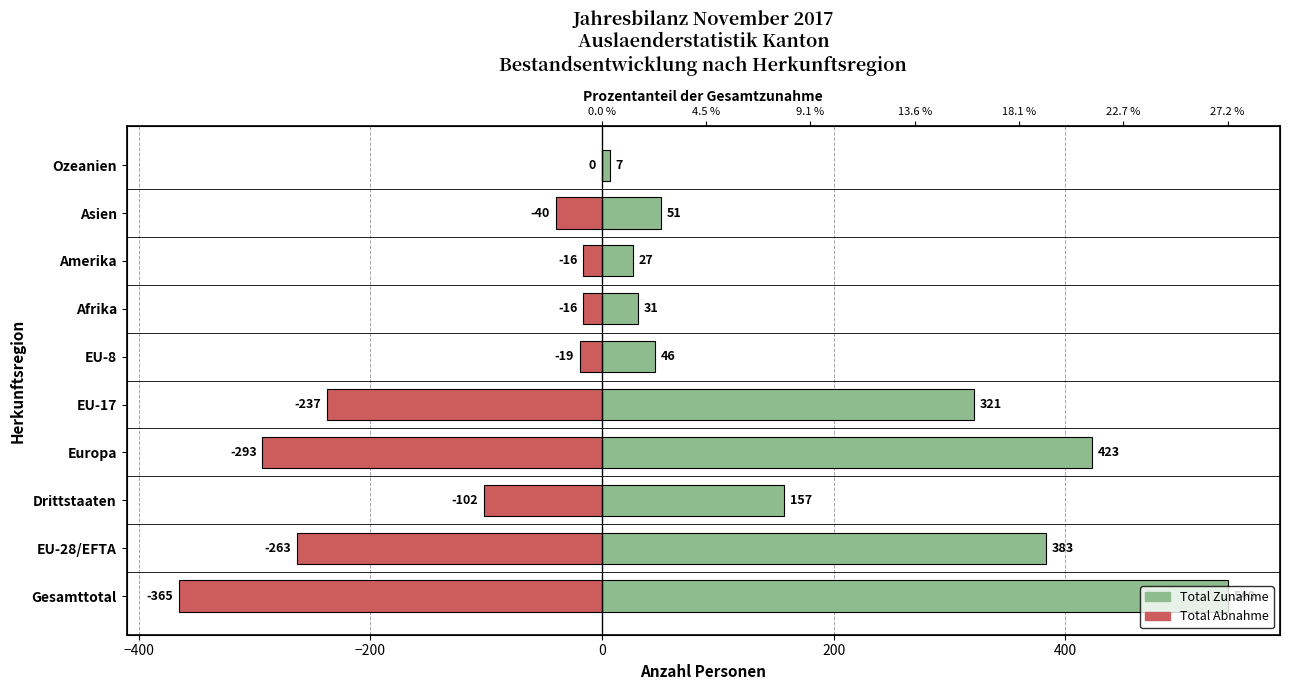

How many values in the Total Abnahme series exceed -40?

4